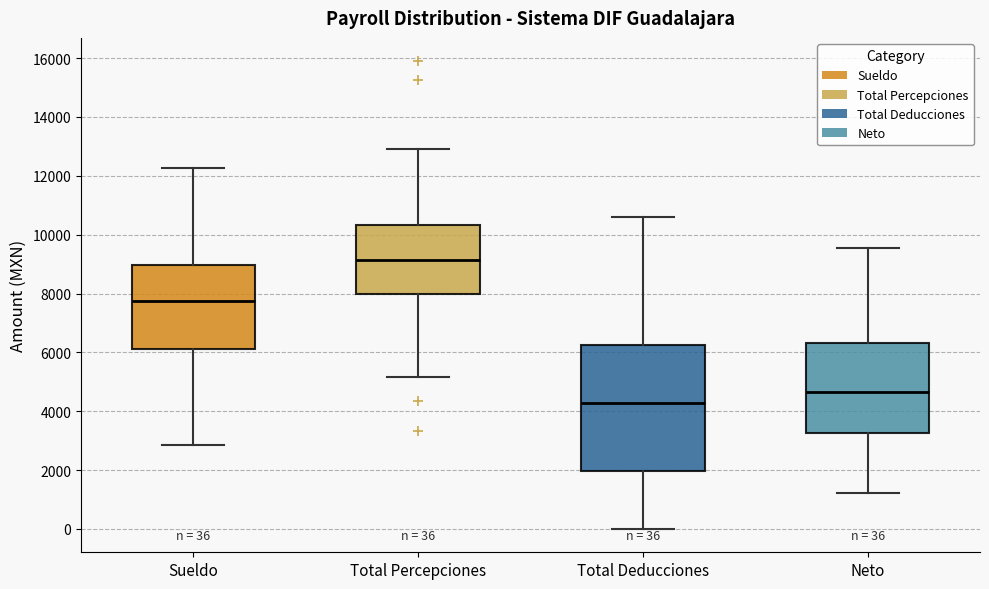

Which box's median line is the highest?

Total Percepciones